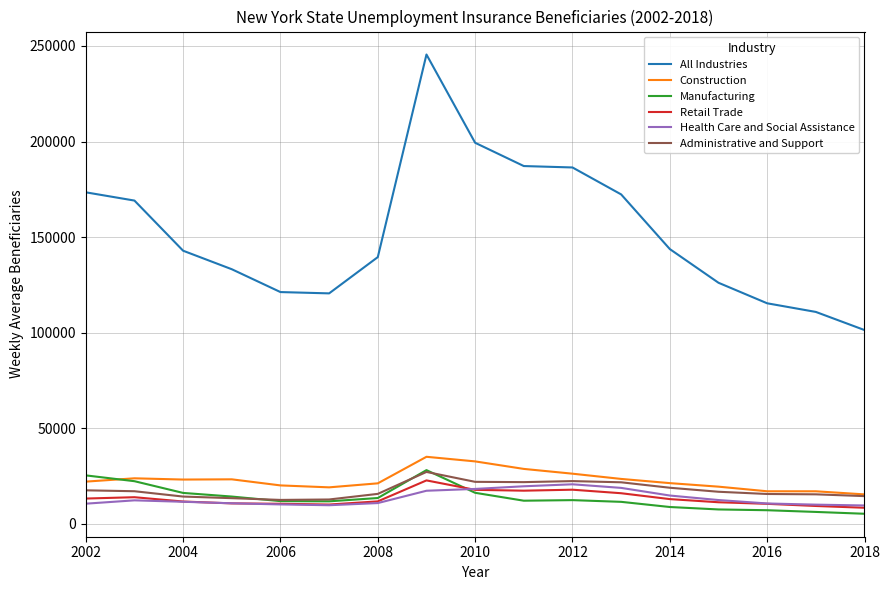

In Construction, how many points are higher than both neighbors (excluding endpoints)?

3